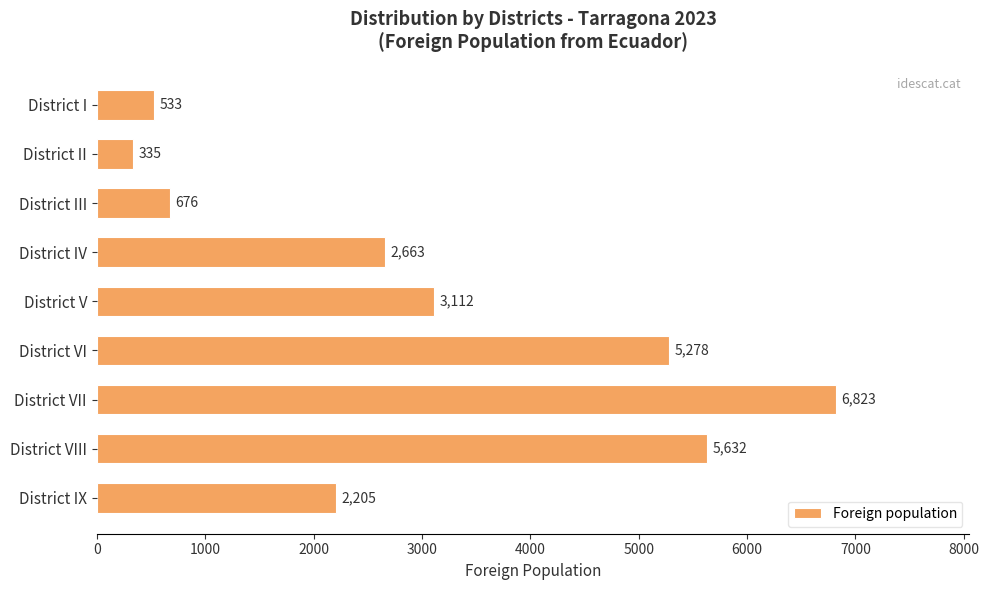

The chart shows a value of 1438 at District VI. True or false?

False